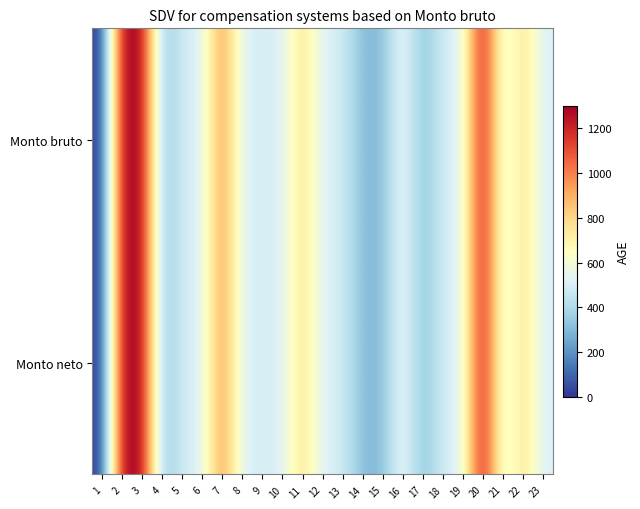

Rank the series at 6 from lowest to highest value.

Monto bruto, Monto neto